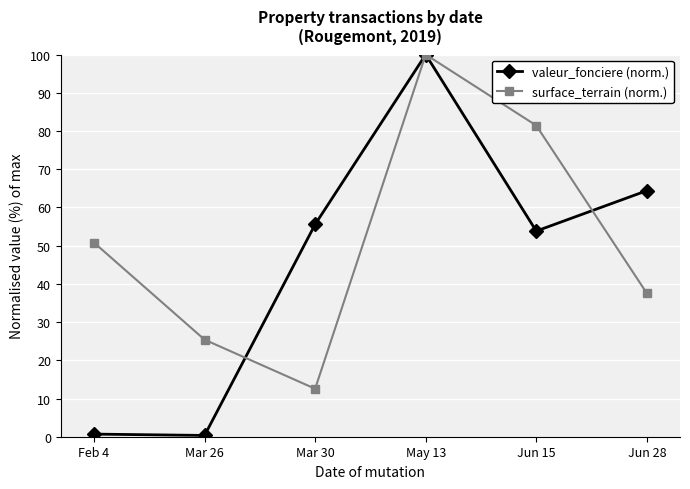

How many lines are shown in the chart?

2